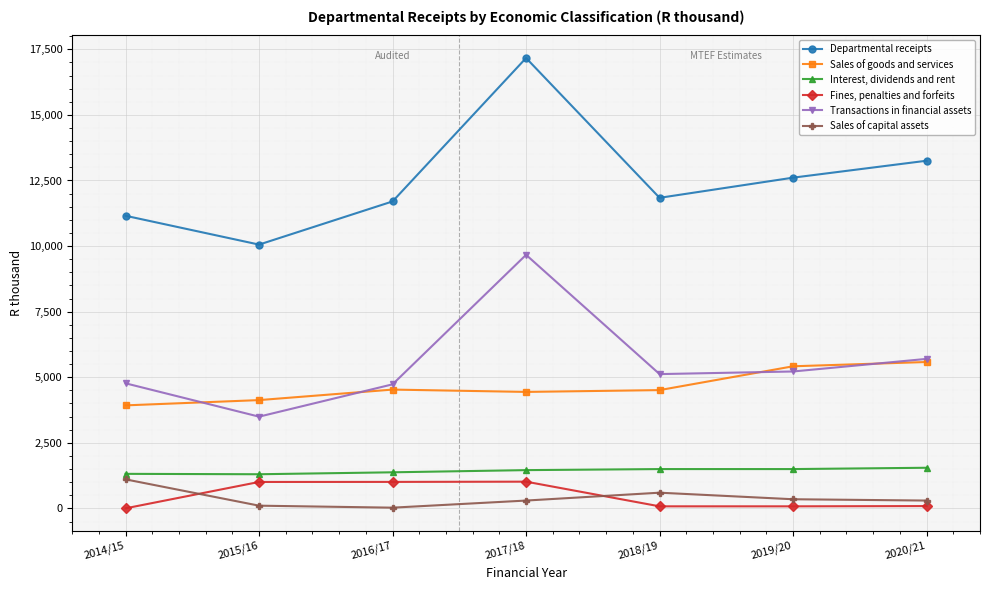

Is it true that Departmental receipts equals 14245 at 2015/16?

False